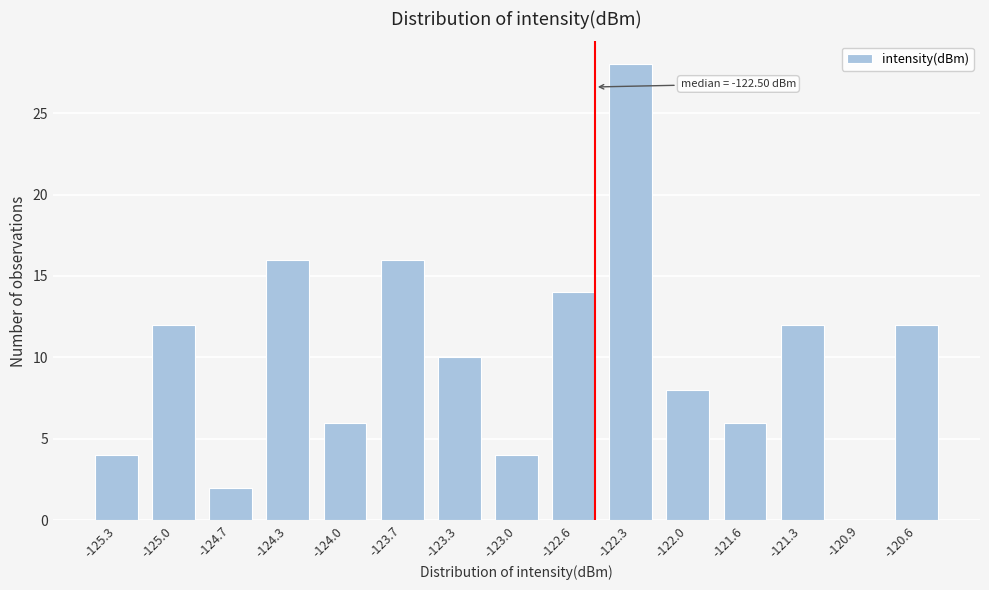

Reading left to right, extract all data points from this chart.

-125.3=4	-125.0=12	-124.7=2	-124.3=16	-124.0=6	-123.7=16	-123.3=10	-123.0=4	-122.6=14	-122.3=28	-122.0=8	-121.6=6	-121.3=12	-120.9=0	-120.6=12